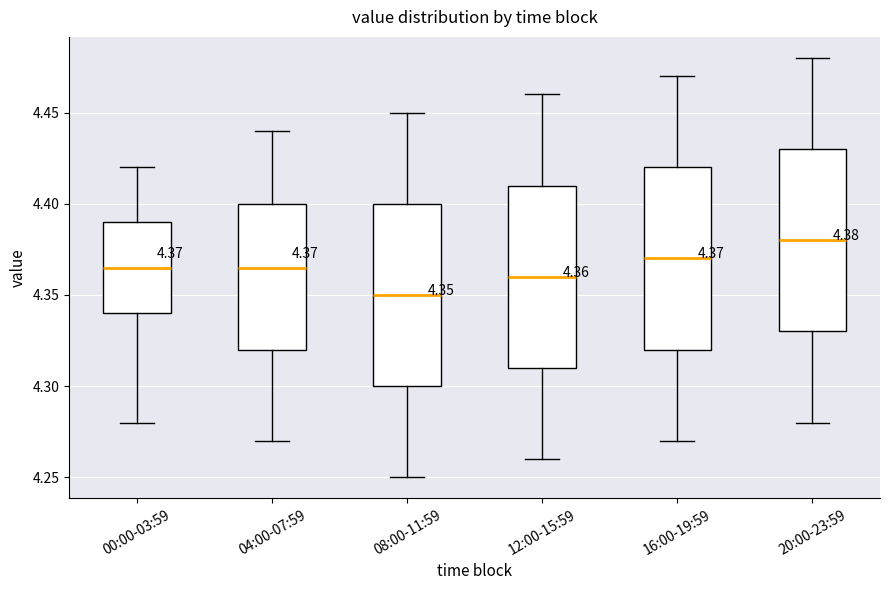

Which box's median line is the highest?

20:00-23:59